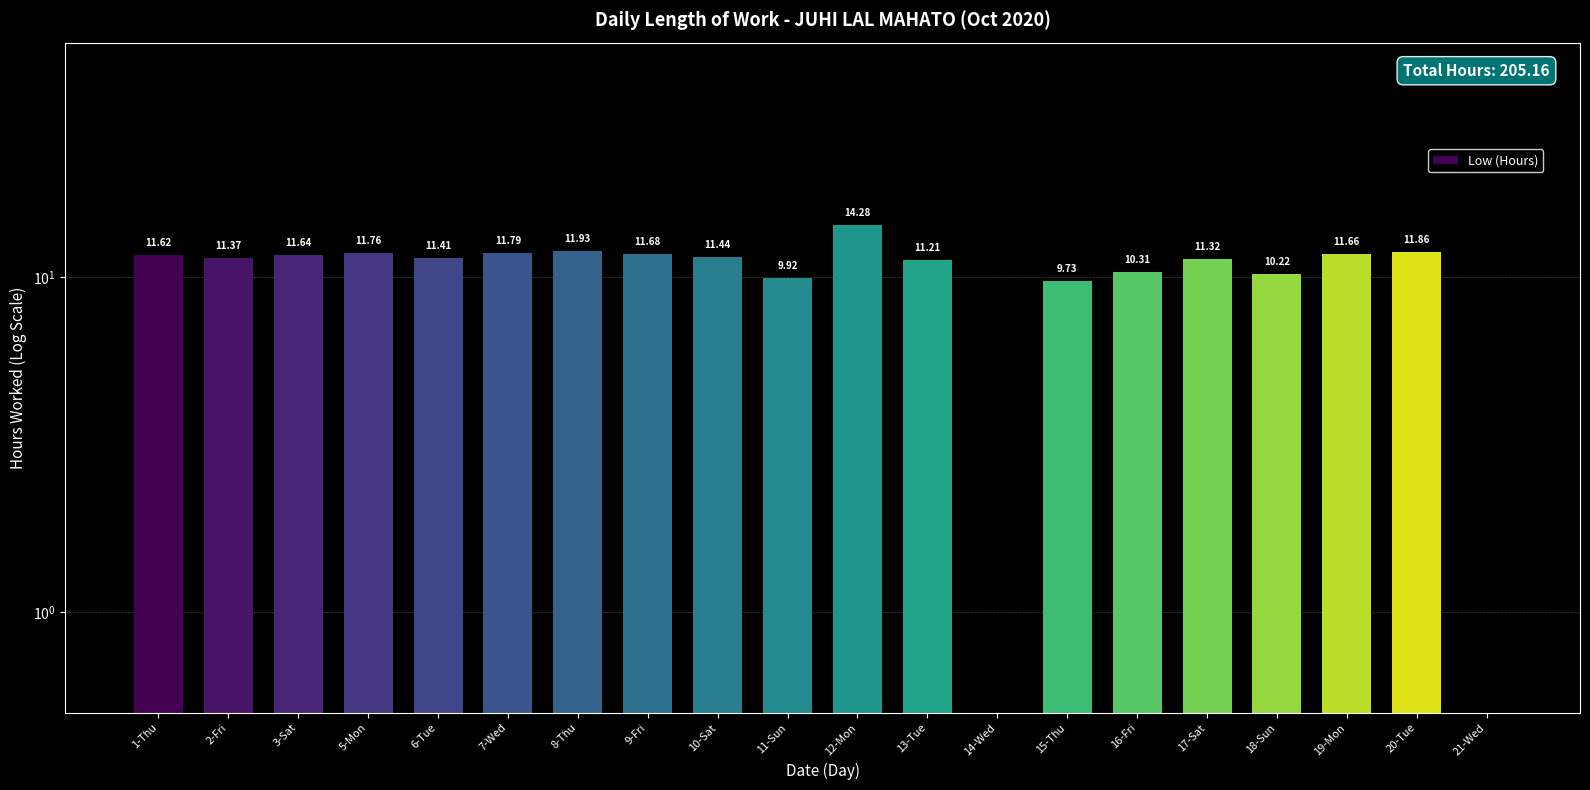

Are the bars horizontal?

No